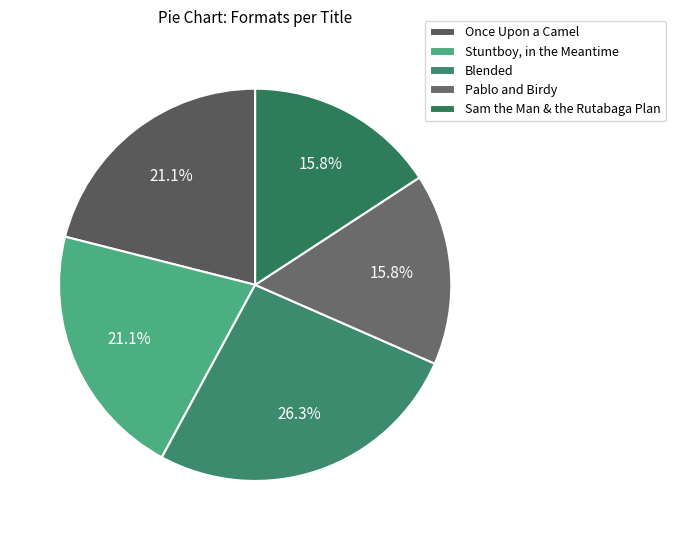

Does any single category account for the majority?

No